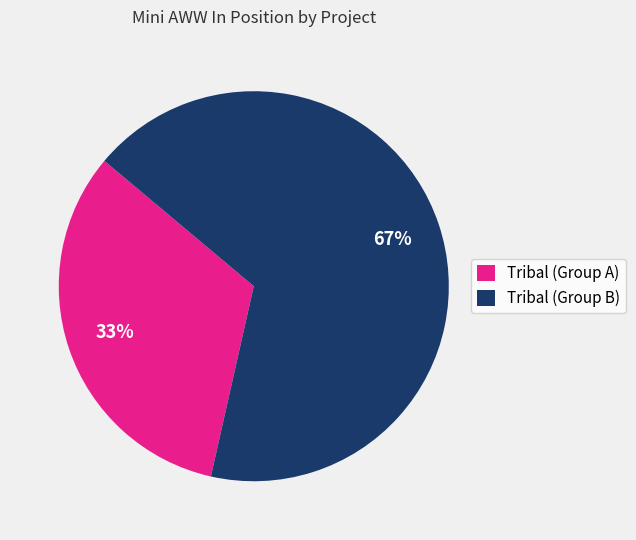

Which slice is the smallest?

Tribal (Group A)